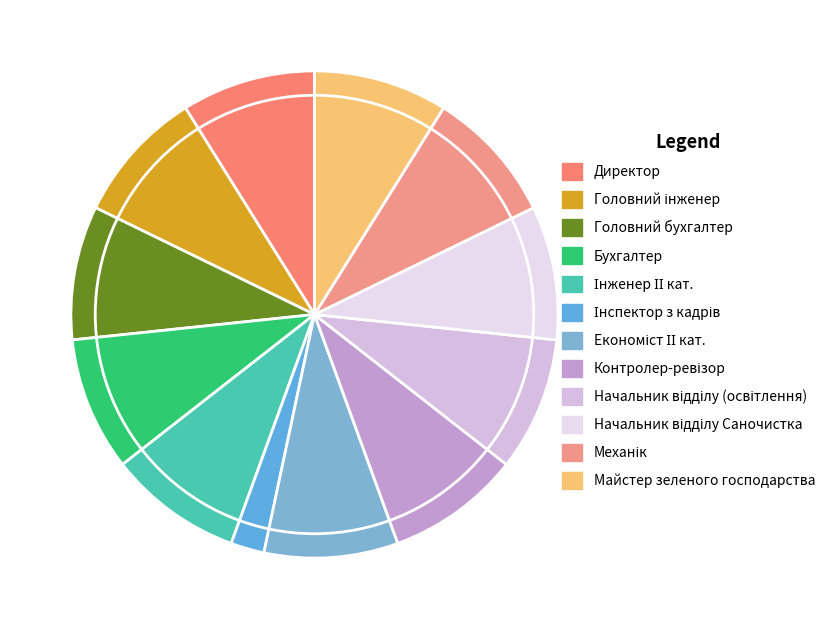

Rank the categories by value from lowest to highest.

Інспектор з кадрів, Директор, Головний інженер, Головний бухгалтер, Бухгалтер, Інженер ІІ кат., Економіст ІІ кат., Контролер-ревізор, Начальник відділу (освітлення), Начальник відділу Саночистка, Механік, Майстер зеленого господарства